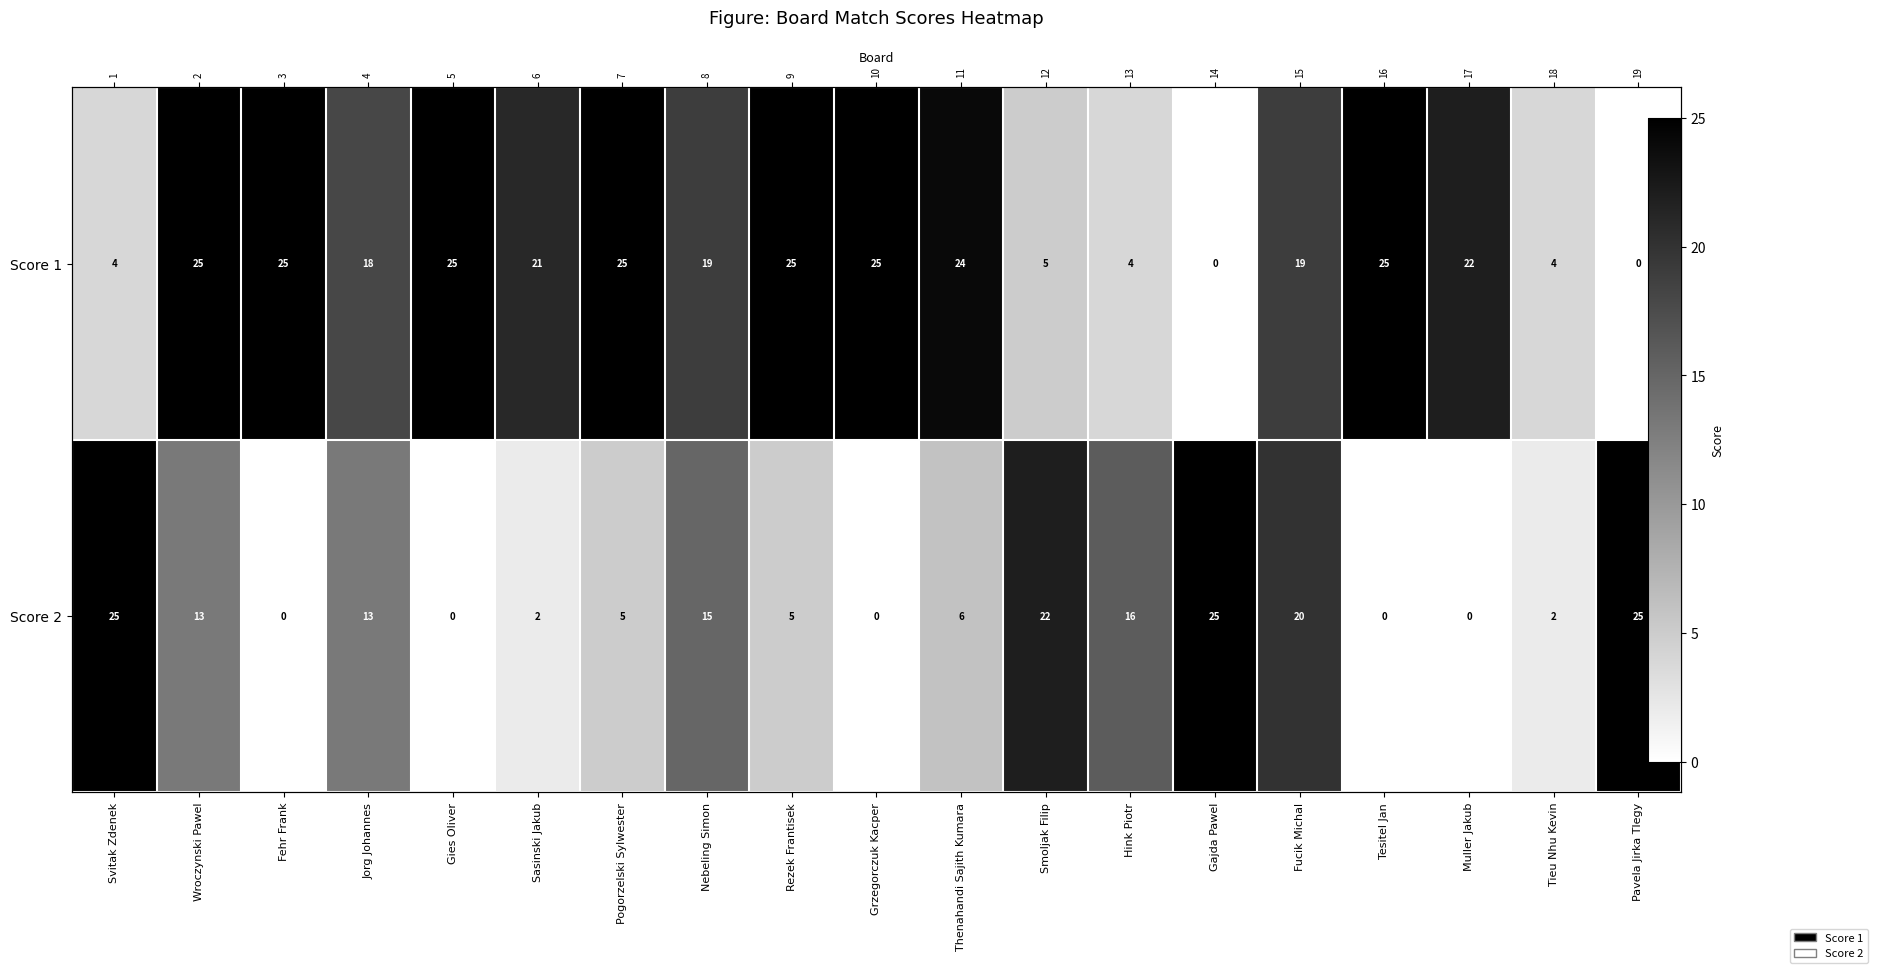

The value of Score 2 at Tesitel Jan is -17. True or false?

False